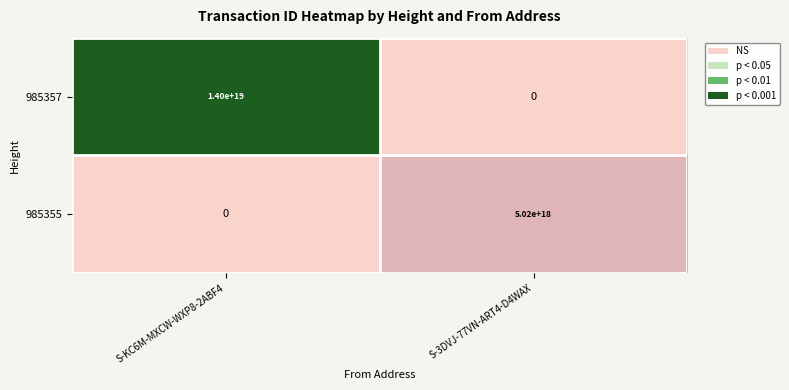

Which series changed the most between S-KC6M-MXCW-WXP8-2ABF4 and S-3DVJ-77VN-ART4-D4WAX?

985357